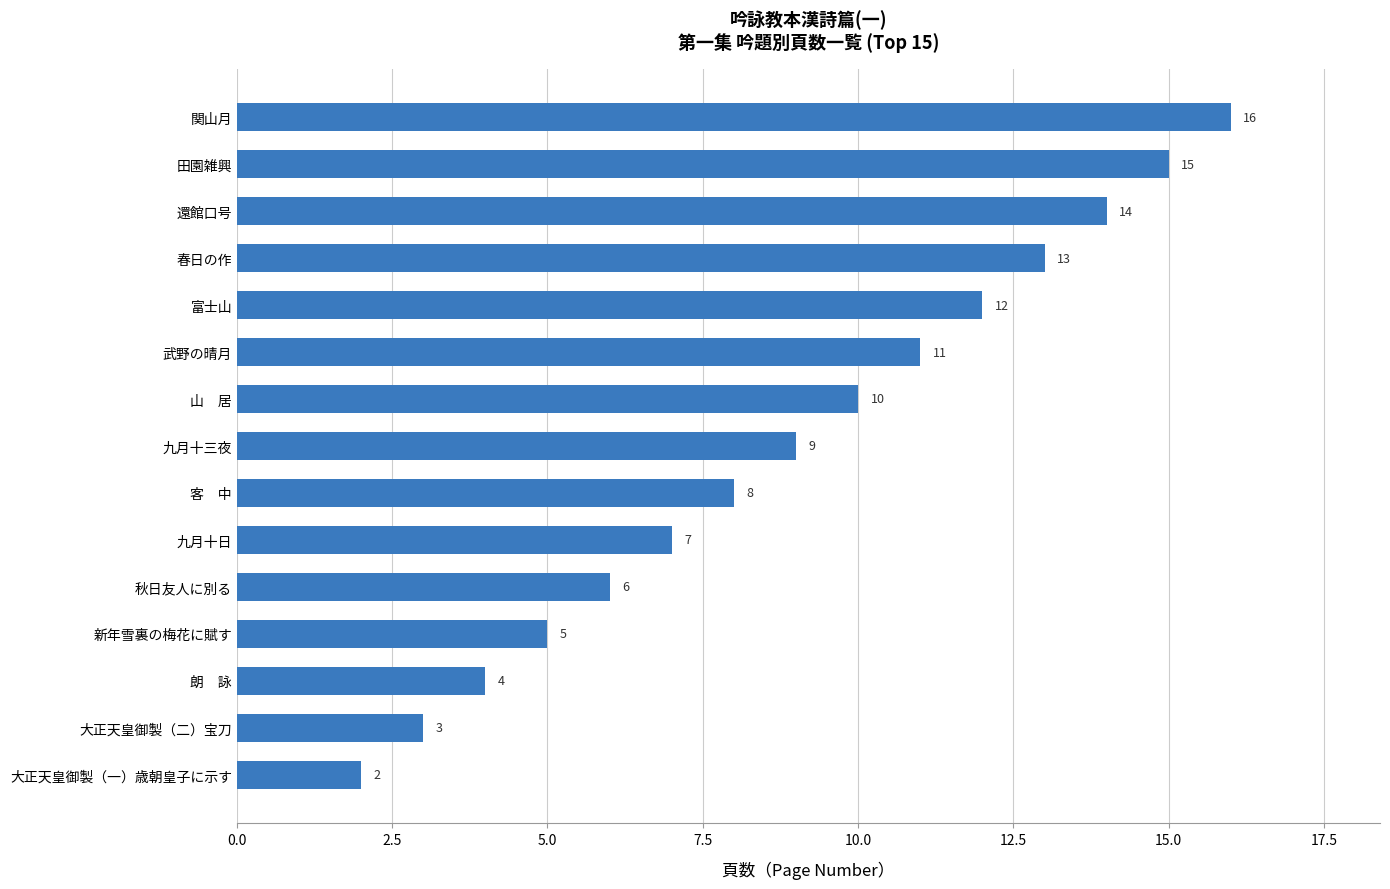

What is the change in value from 朗　詠 to 田園雑興?

+11